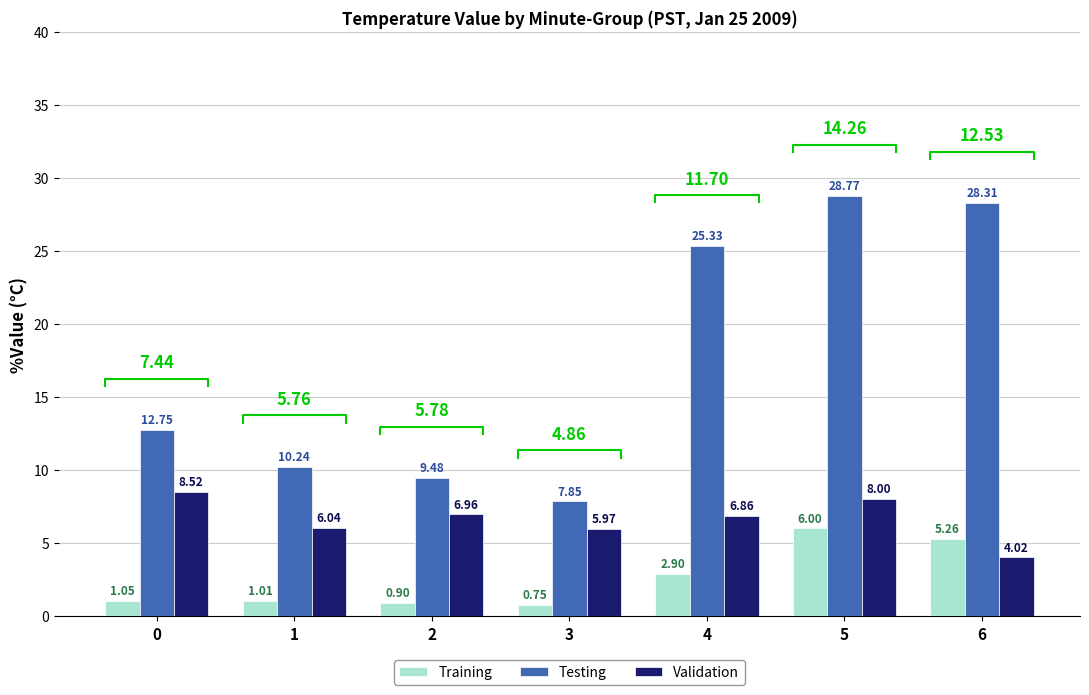

How many data points in Testing are above 12?

4